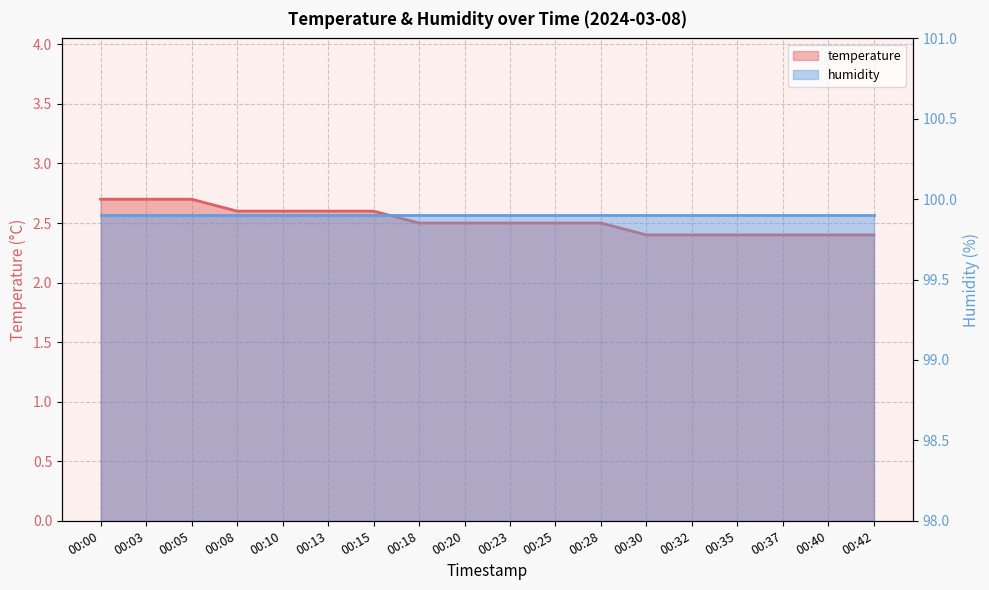

What is the change in value from 00:08 to 00:18?

-0.1